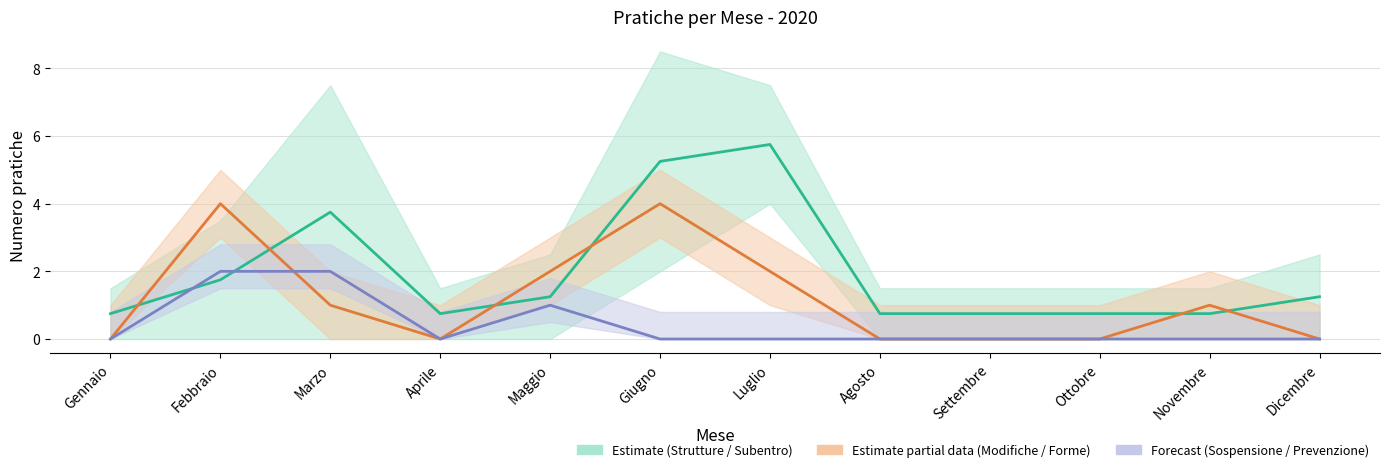

Between which two adjacent categories do PREVENZIONE_INCENDI and FORME_SPECIALI_DI_VENDITA first intersect?

Febbraio and Marzo